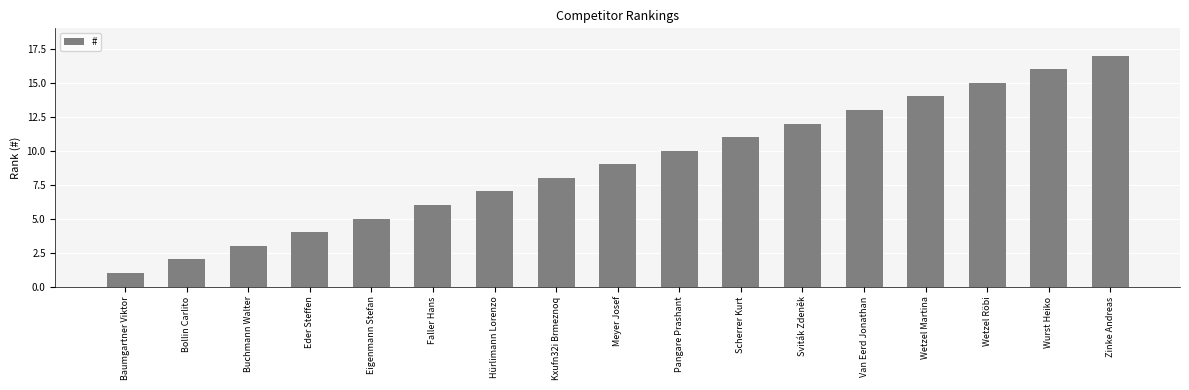

What is the difference between the values at Faller Hans and Van Eerd Jonathan?

7